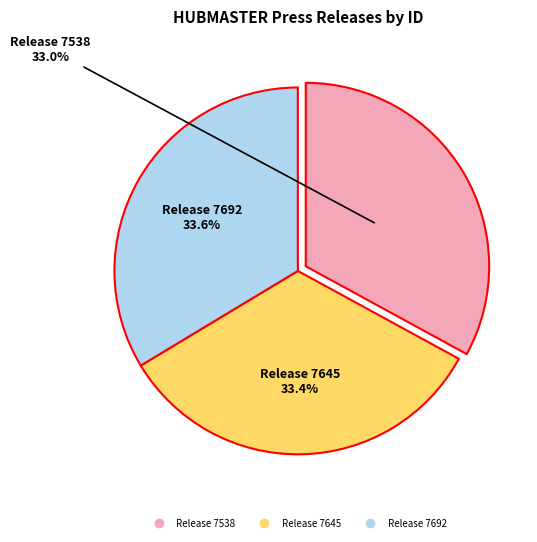

The Release 7538 slice represents 41% of the pie. True or false?

False